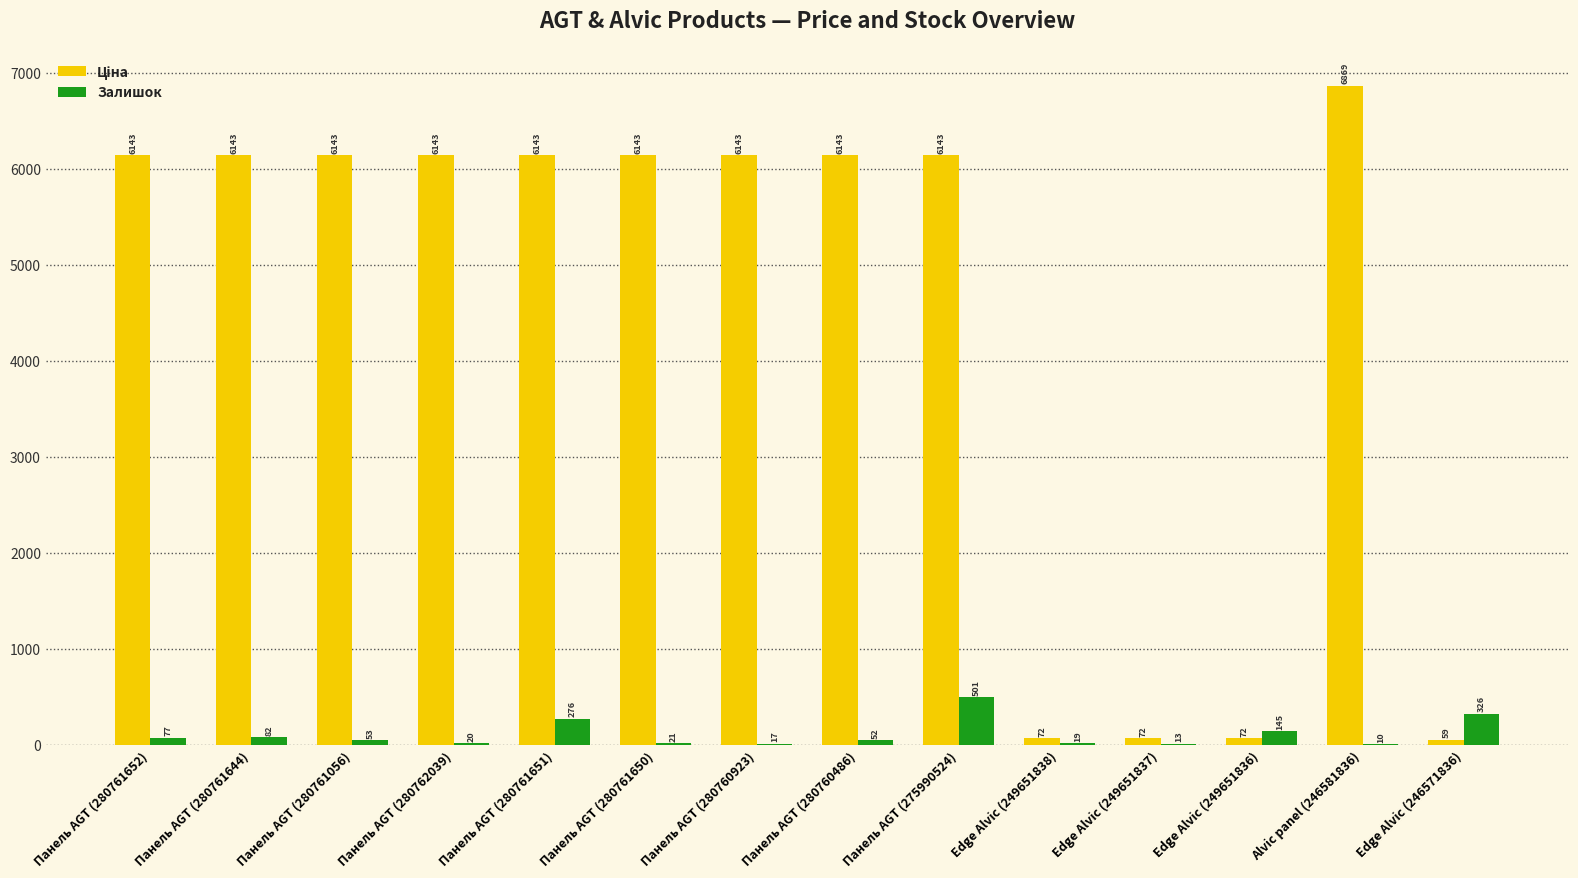

The value of Залишок at Панель AGT (280760486) is 52.0. True or false?

True